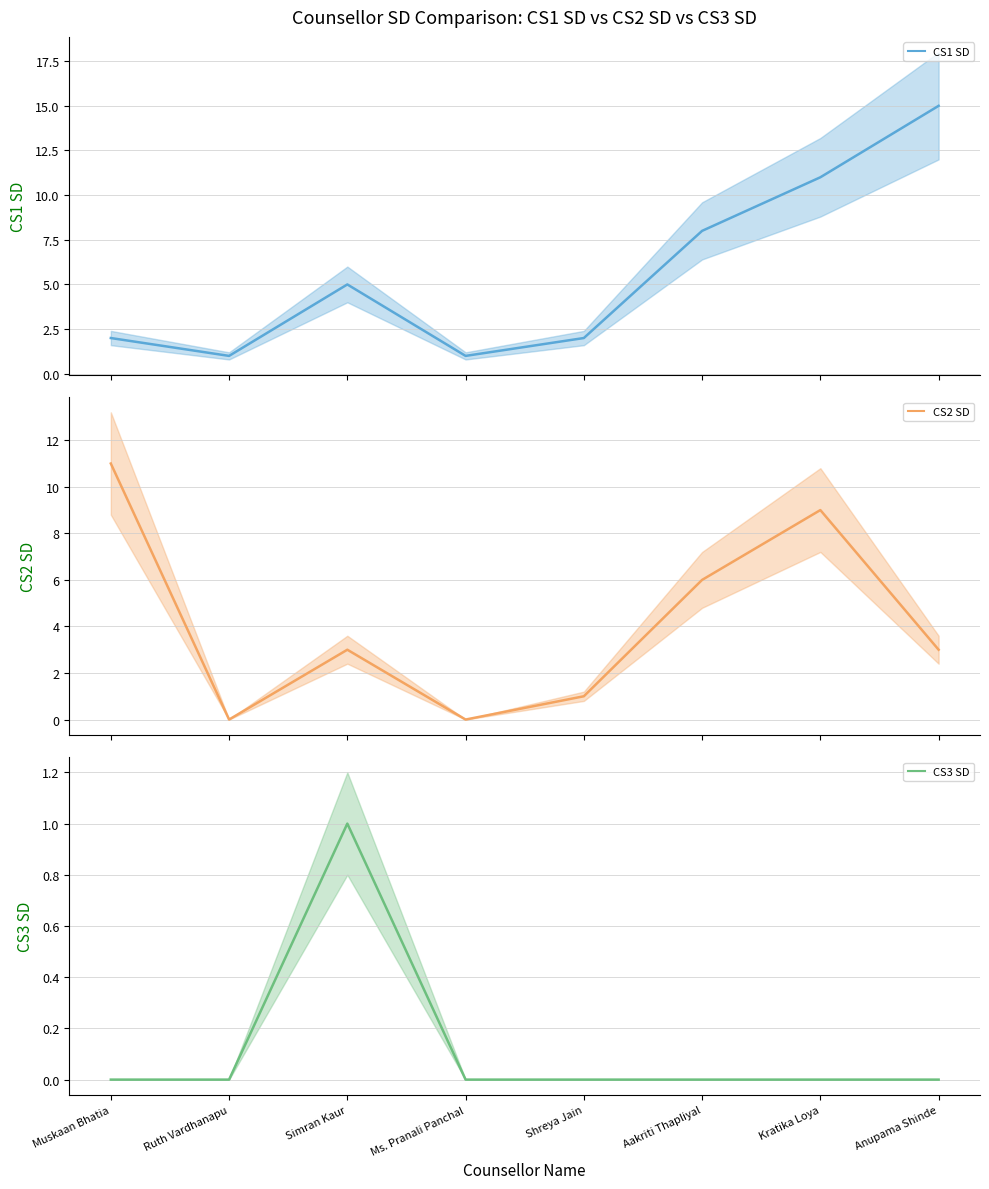

Is it true that CS2 SD equals 5 at Simran Kaur?

False